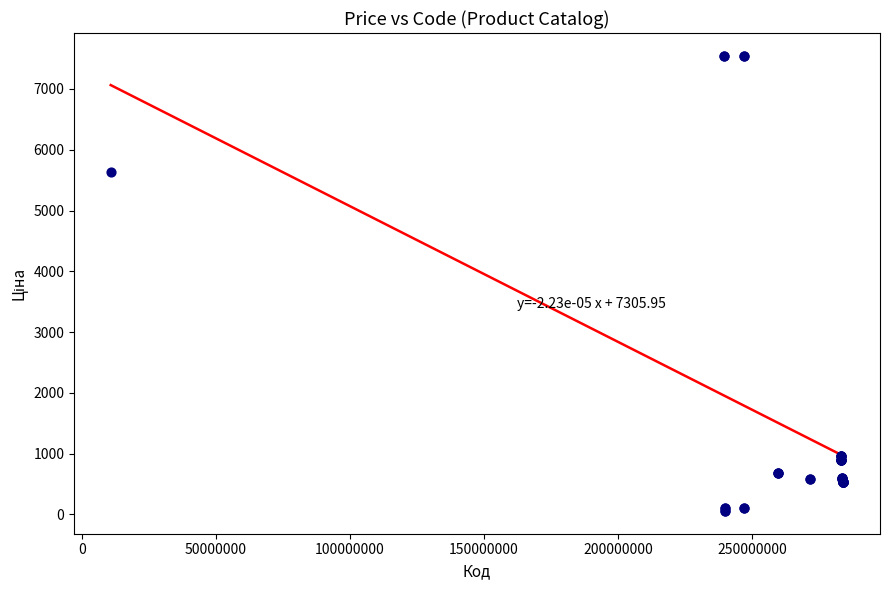

What Y value in the scatter plot is closest to 3801?

5636.0